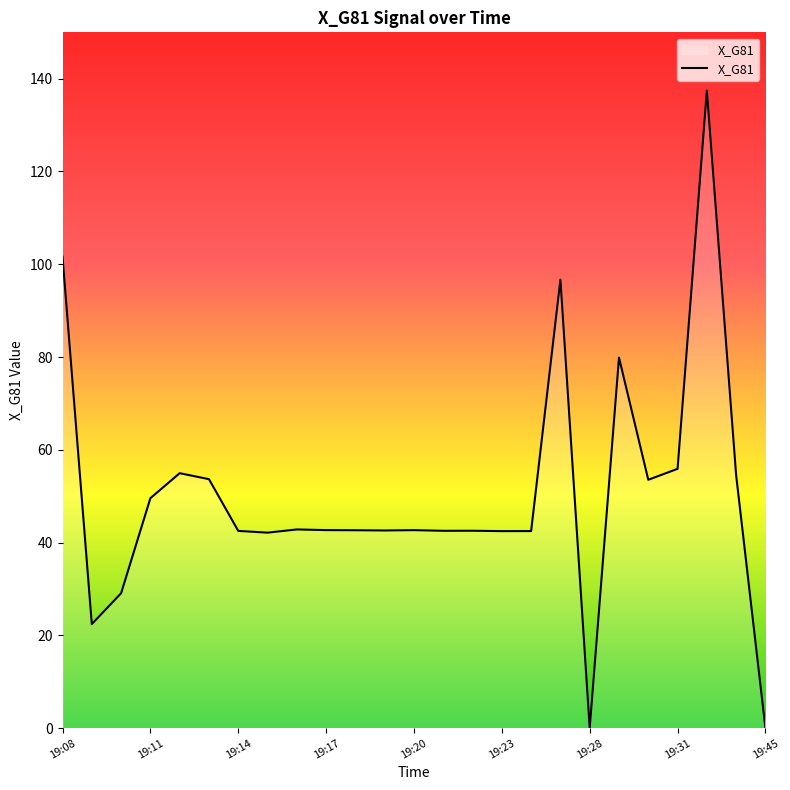

Does the chart have visible grid lines?

No